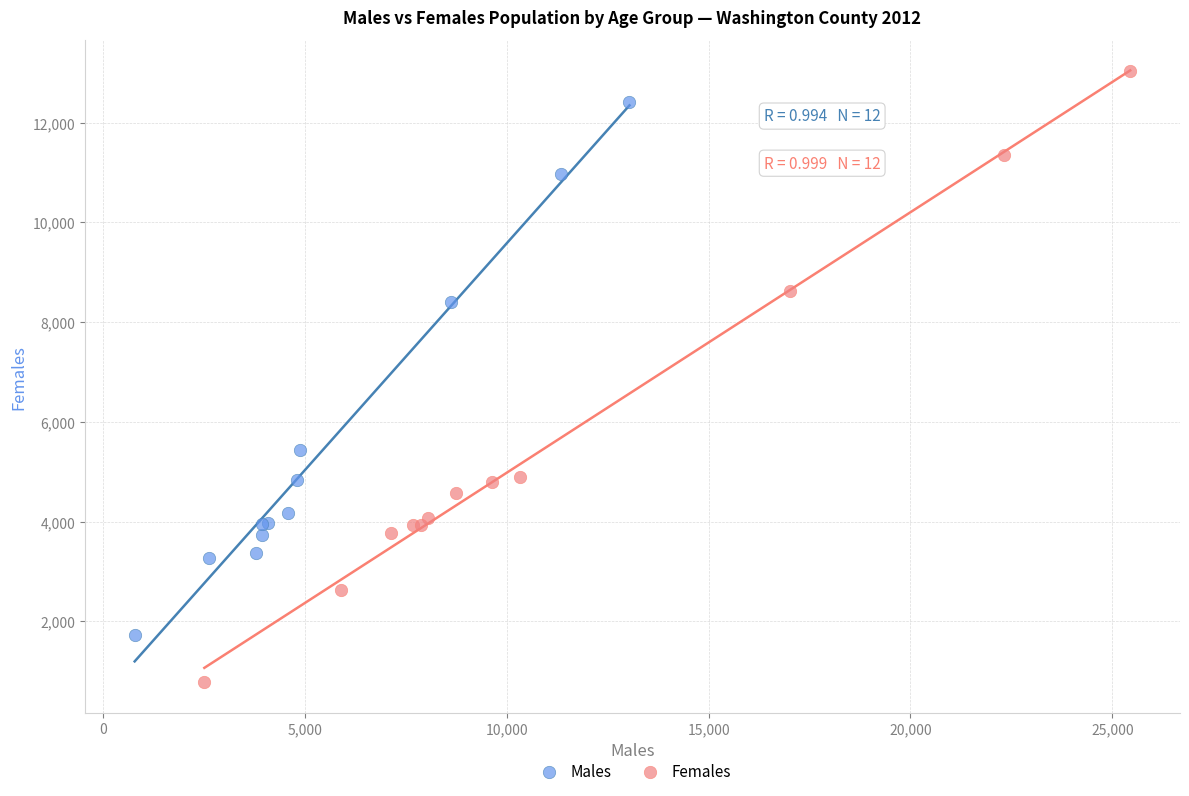

Which series contains the highest Y value?

Females